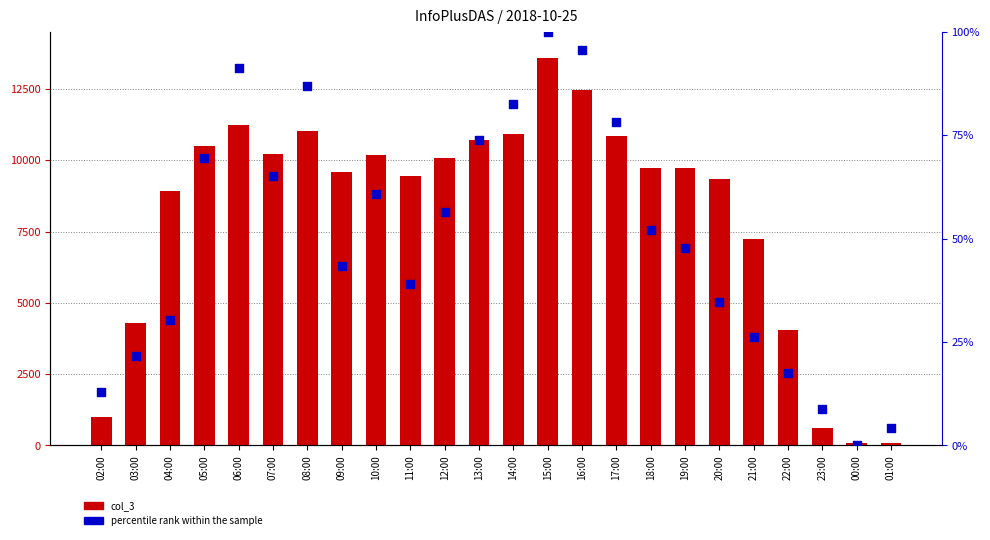

Is the value of col_3 at 07:00 greater than the value of percentile rank within the sample at 16:00?

Yes